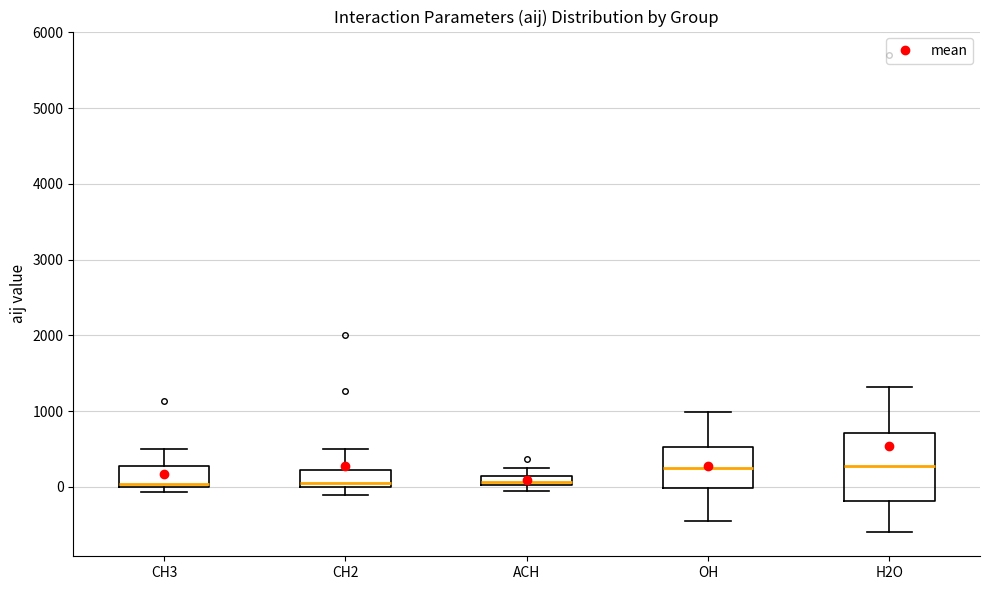

Where does the upper whisker of the box for OH end on the y-axis? The values are not printed on the chart, so give them approximately, as read against the axis.

1000